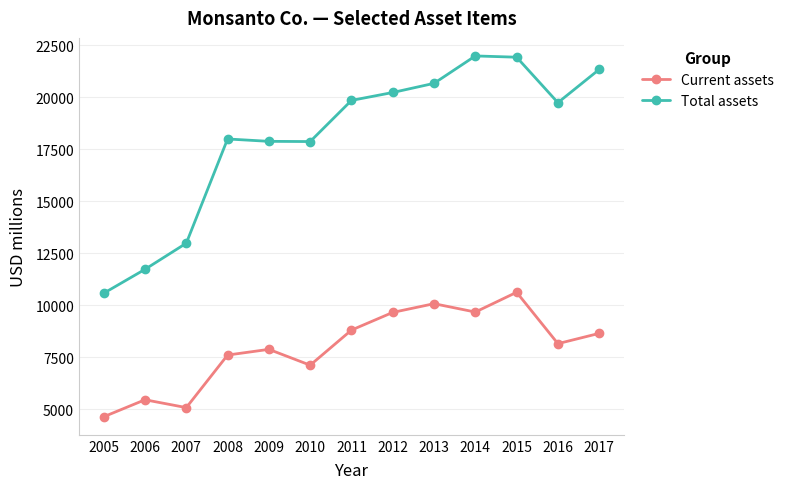

True or false: Current assets and Total assets cross at least once.

False